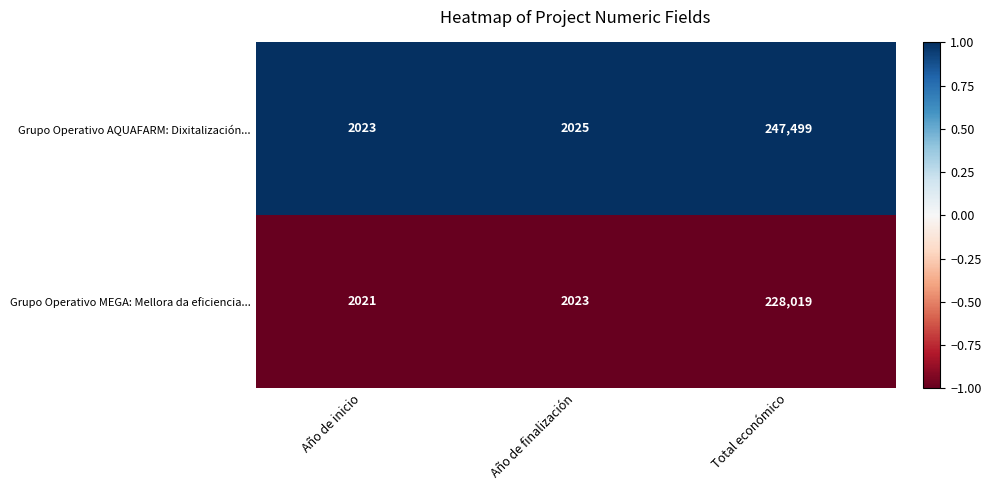

At which label is Grupo Operativo AQUAFARM: Dixitalización... closest to 124761?

Año de finalización